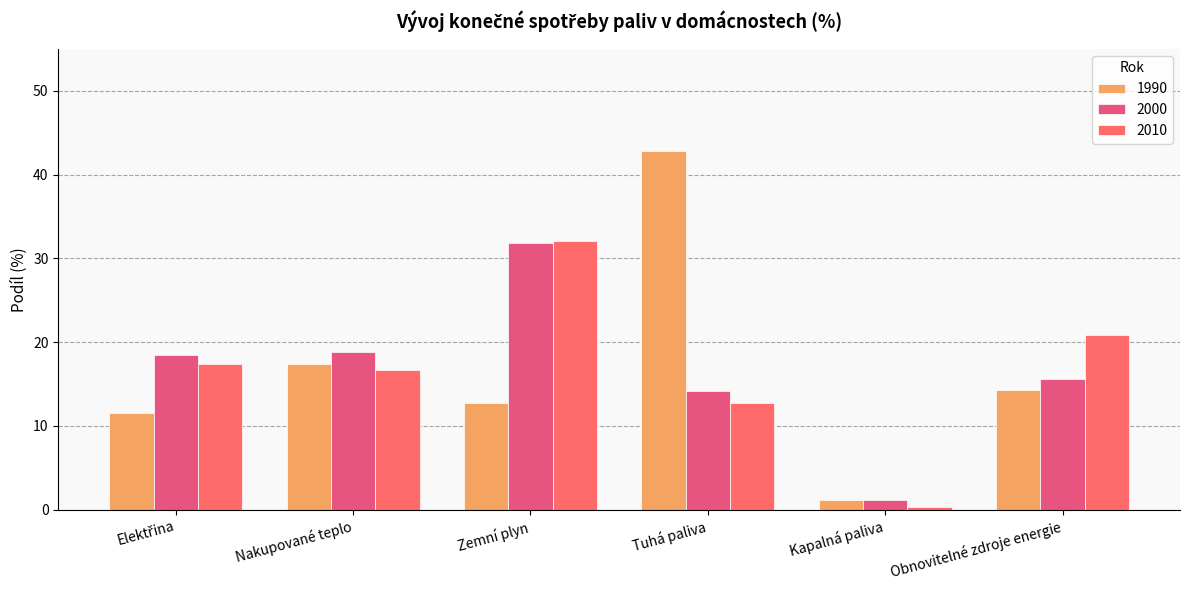

Which series has the largest total across all categories?

1990